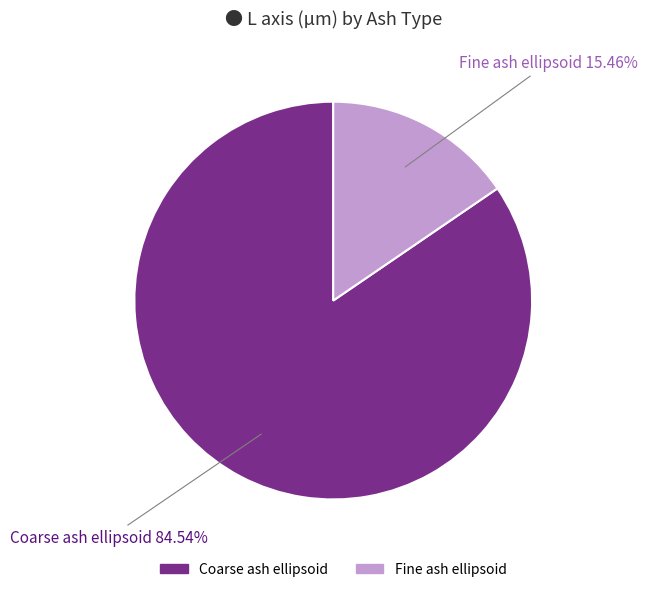

Approximately how many times larger is the value at Fine ash ellipsoid compared to Coarse ash ellipsoid?

0.2